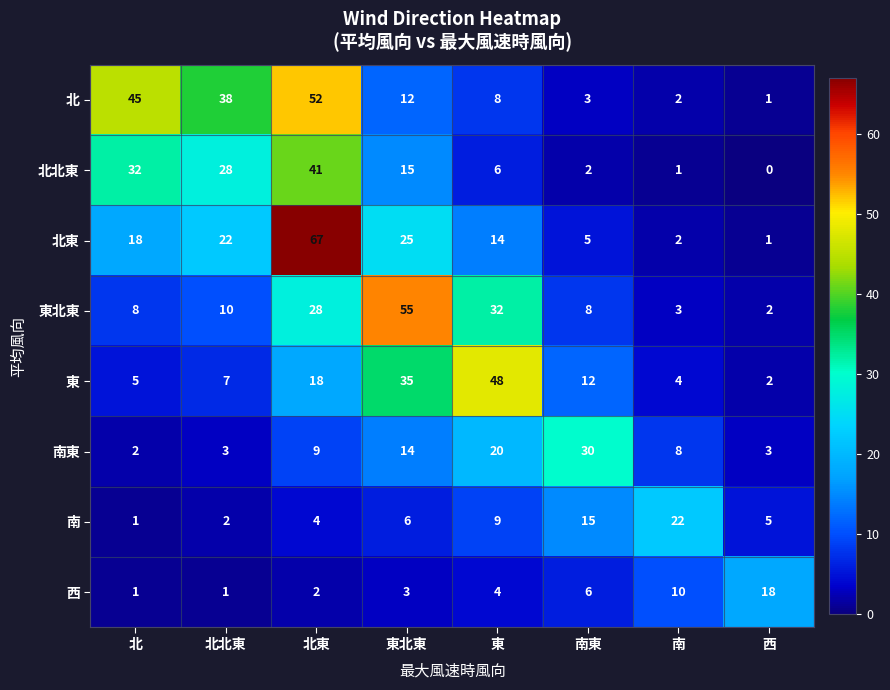

What is the difference between the highest and lowest values at 南東?

28